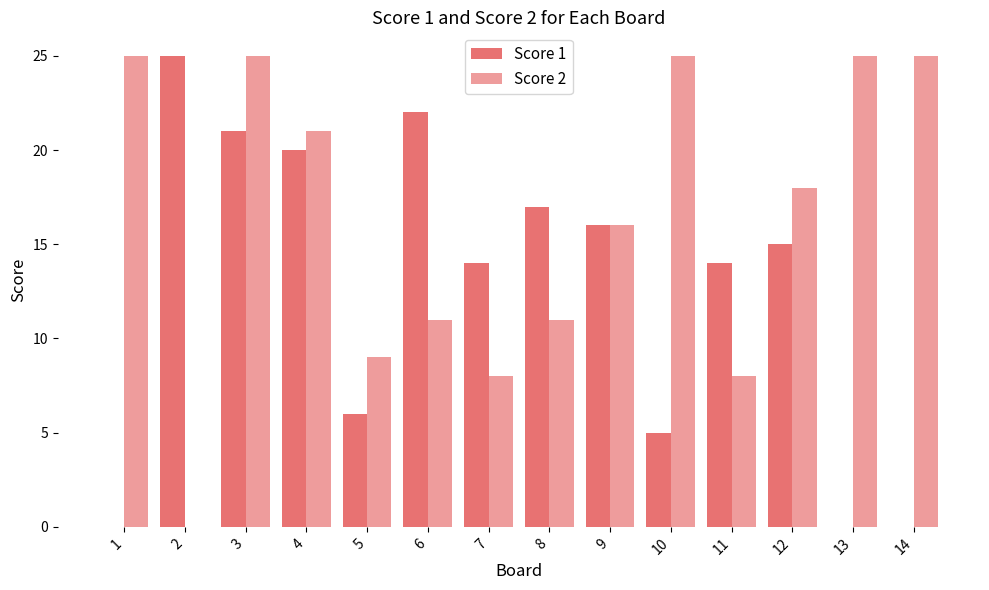

How many groups of bars are there?

14